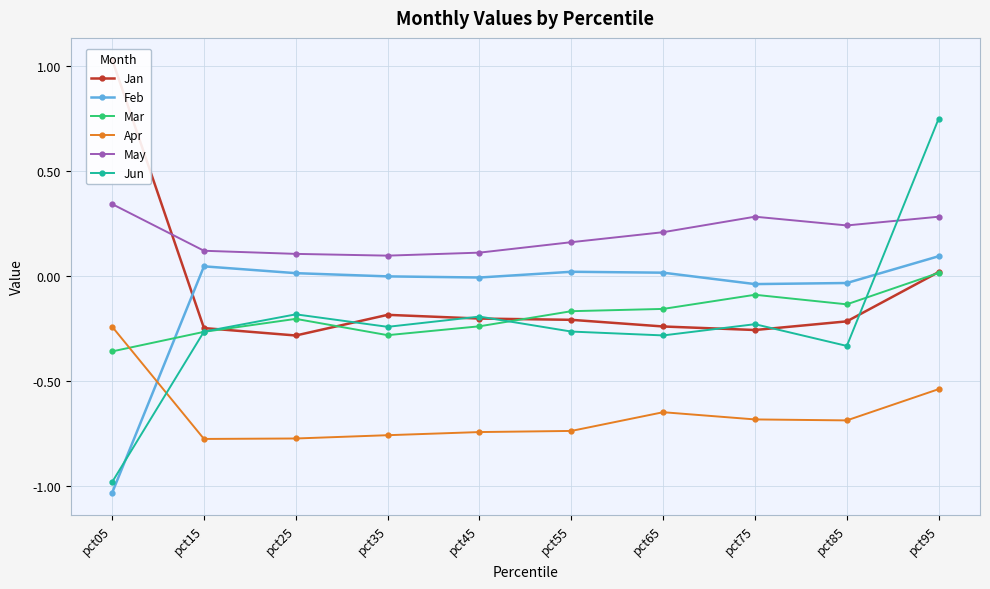

How many interior local valleys does the Jan series have?

2